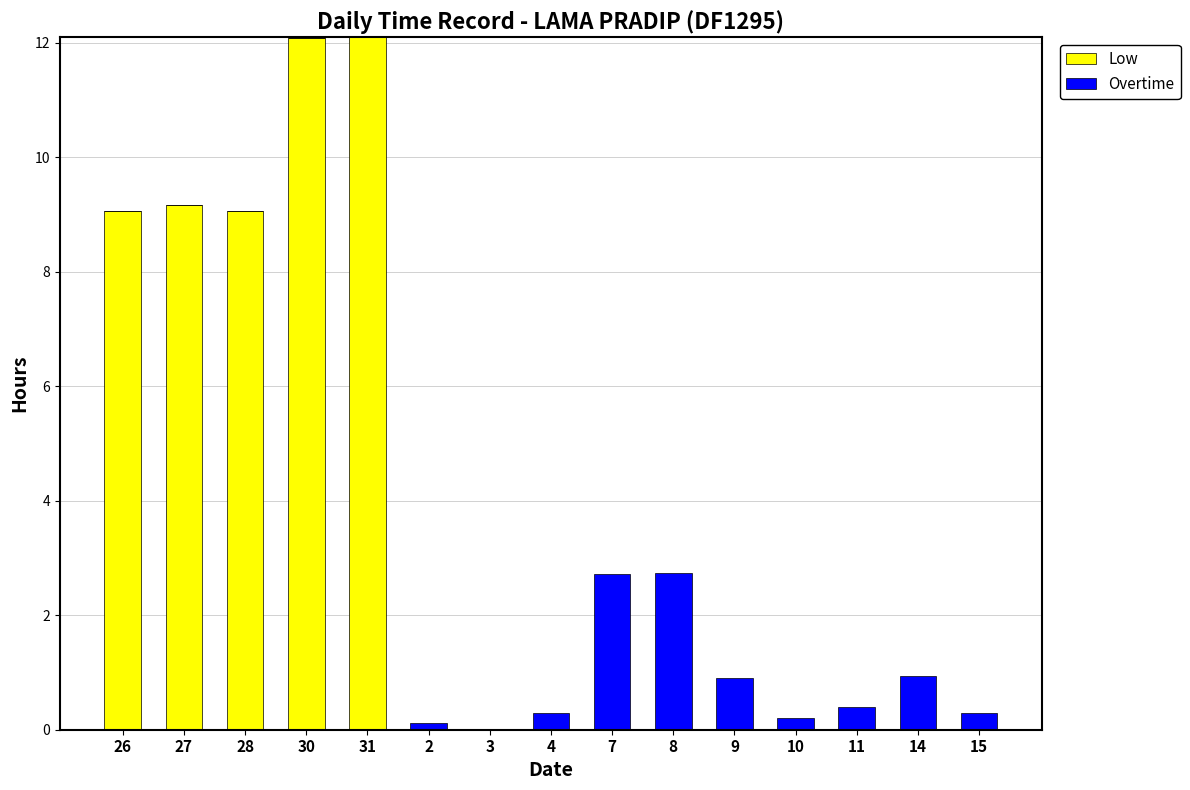

The value of Low at 14 is 0.0. True or false?

True